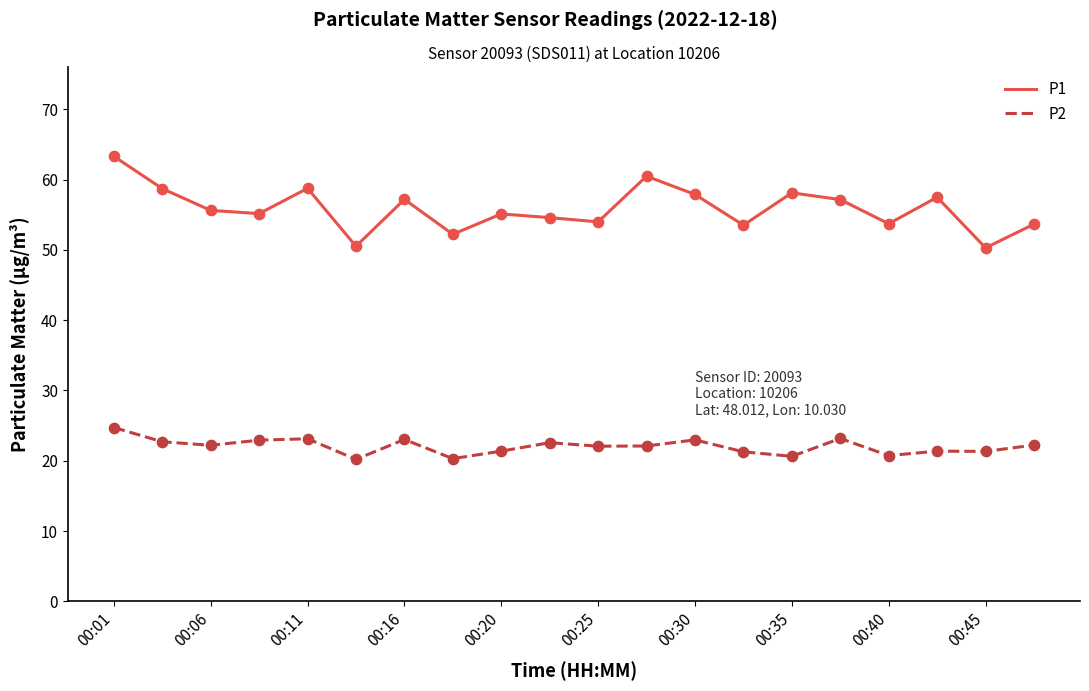

What are all the series names shown in the legend?

P1, P2